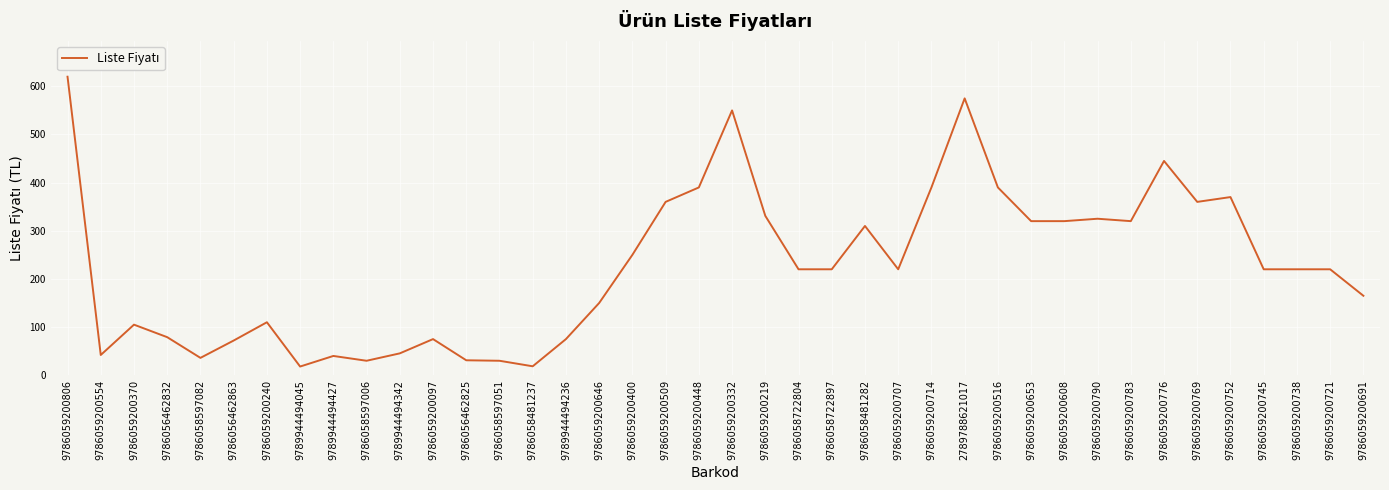

Is it true that the value at 9786059200646 is 94.5?

False